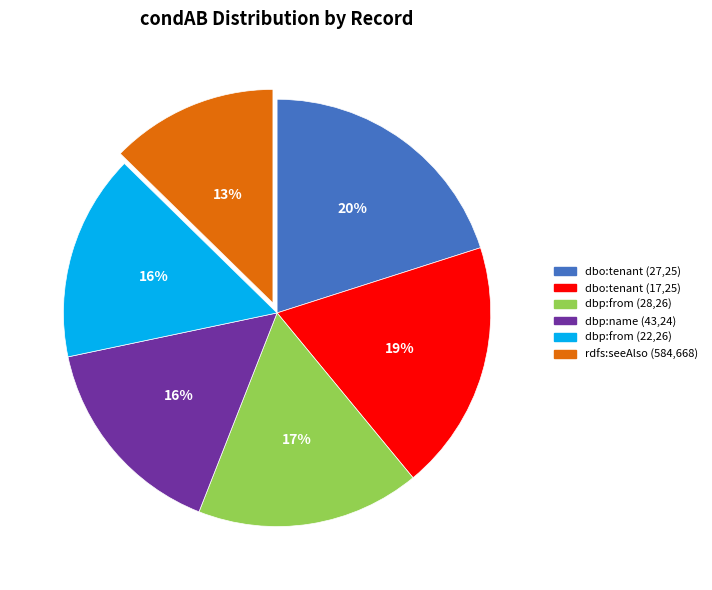

Is there a majority slice in this chart?

No